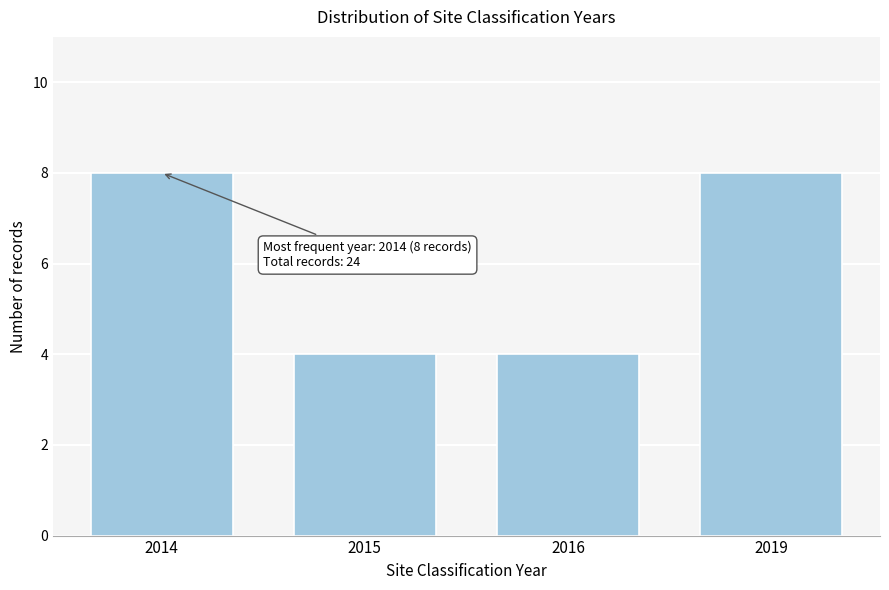

Reading left to right, transcribe all the data shown in this chart.

2014=8	2015=4	2016=4	2019=8